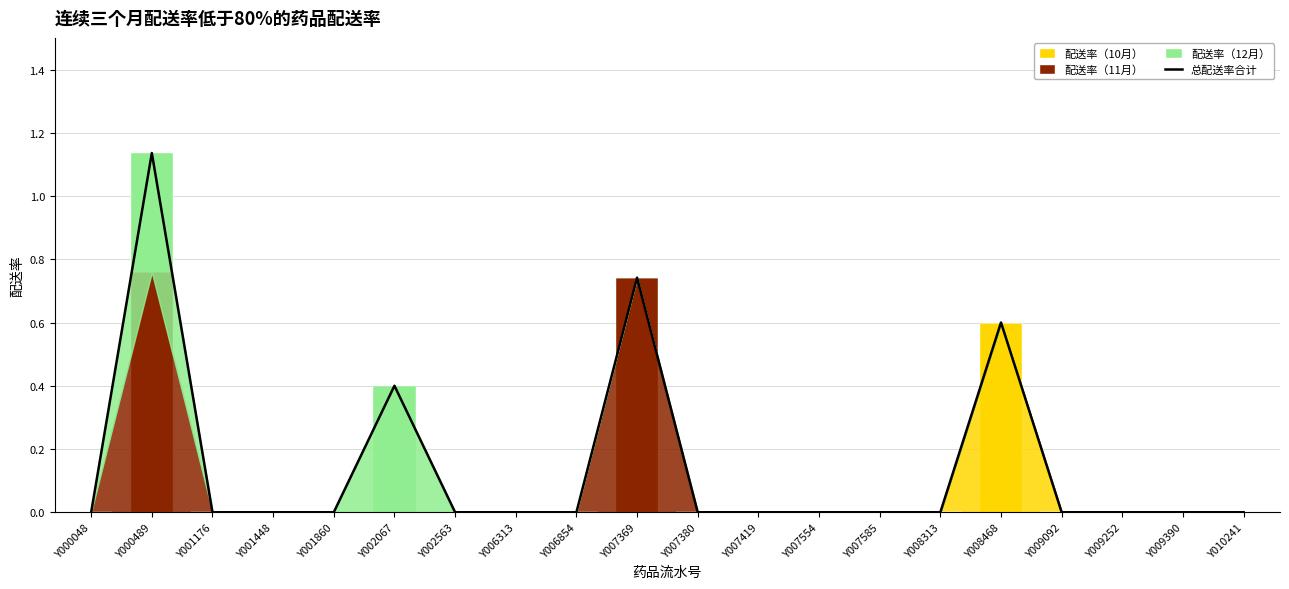

What is the greatest value displayed?

1.1